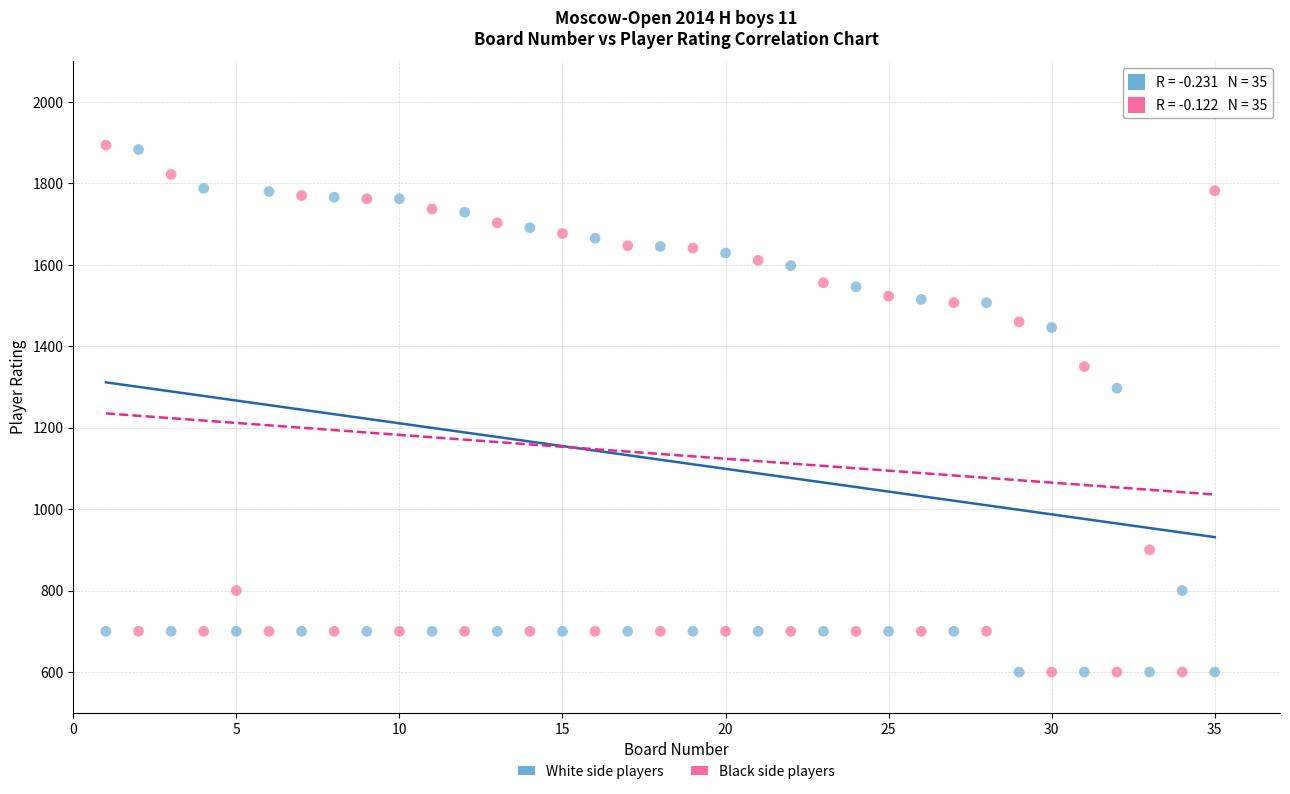

What is the X range (max minus min) for the scatter plot?

34